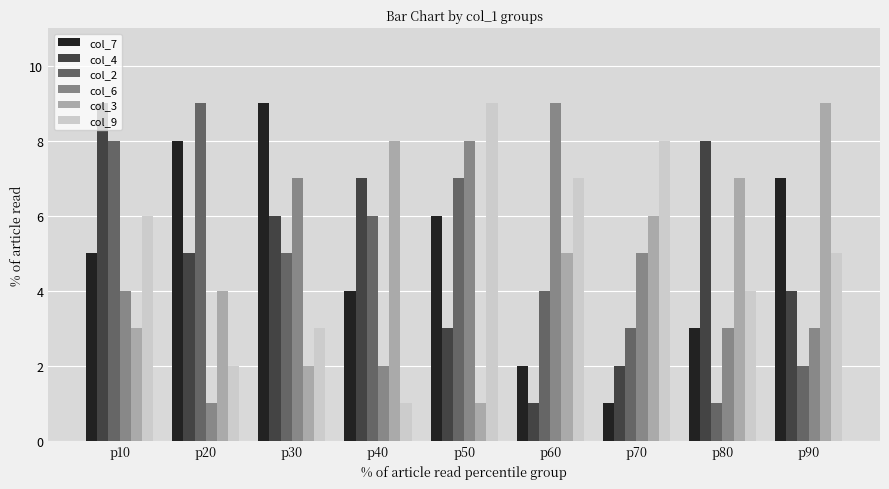

Count the col_7 values in the range 3 to 7.

5